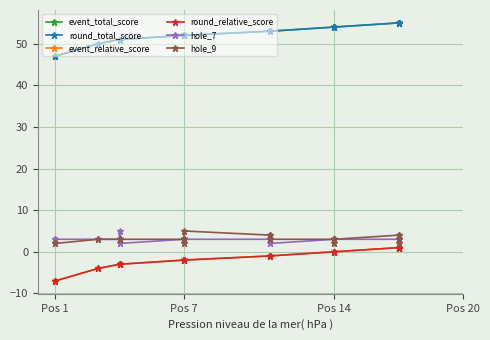

Is it true that round_relative_score equals -7 at Pos 1?

True